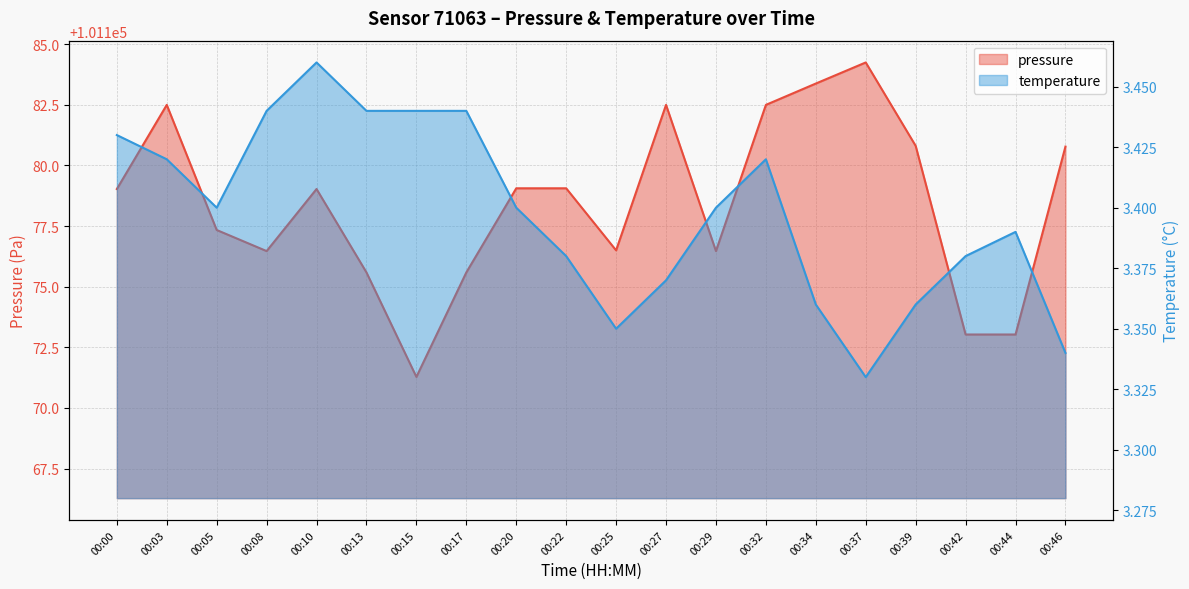

True or false: pressure and temperature cross at least once.

False